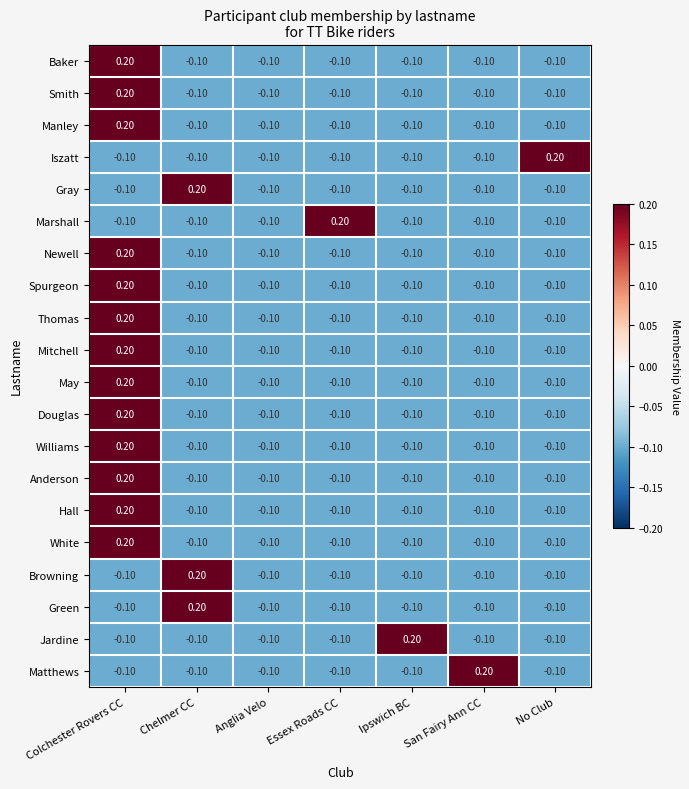

Which category has the highest value in the Smith series?

Colchester Rovers CC